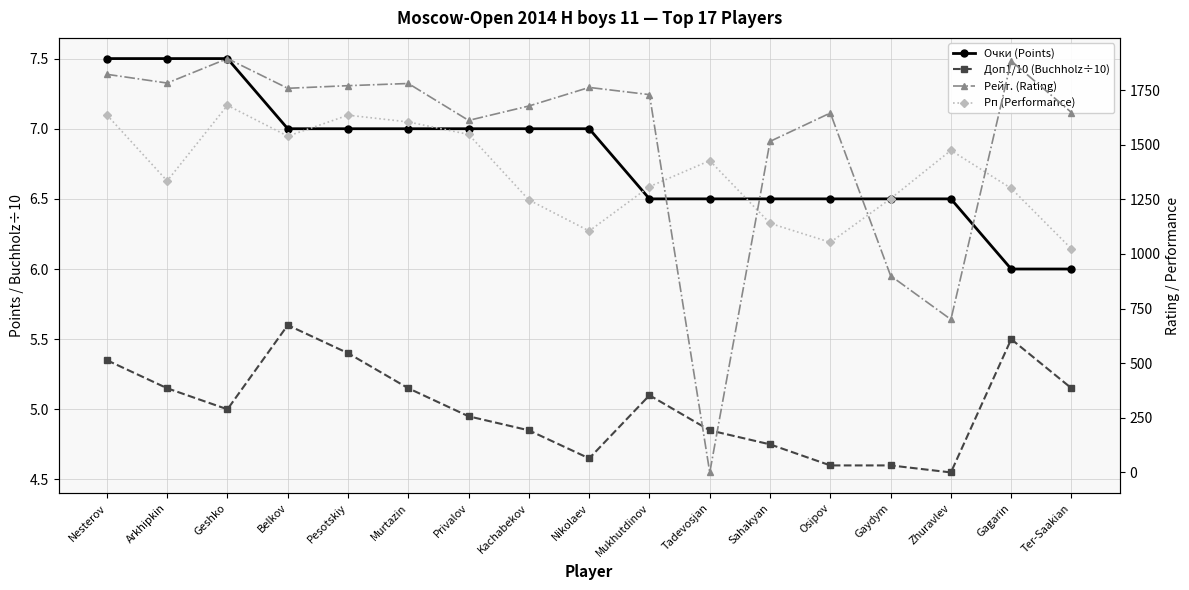

Where is the first local maximum for Доп1/10 (Buchholz÷10)?

Belkov